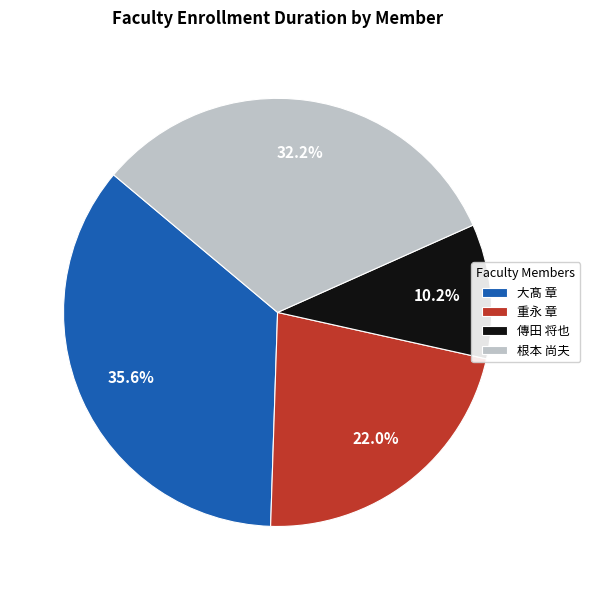

Is it true that 大髙 章 is 21% of the pie?

False